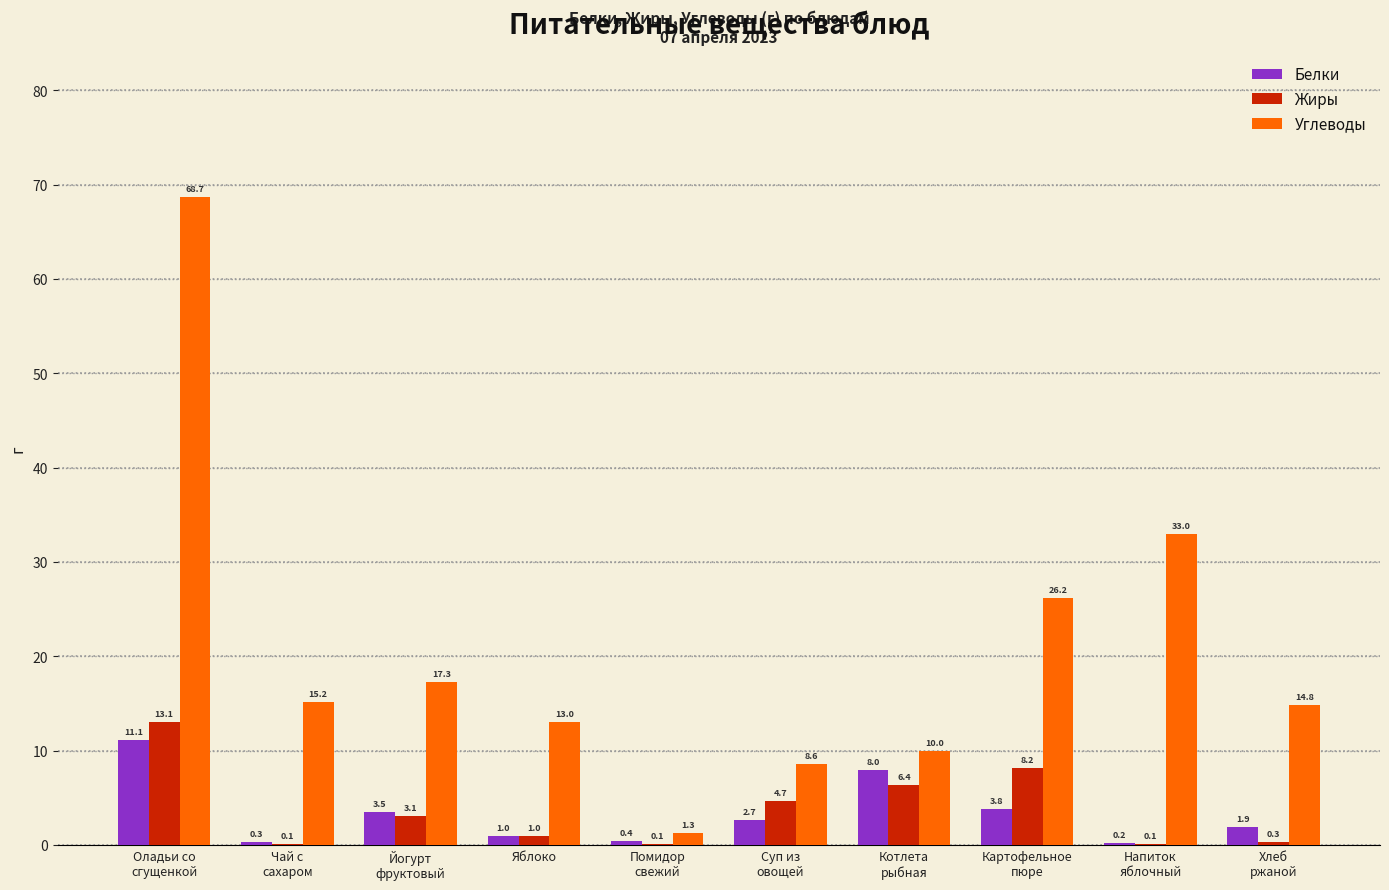

Which series has the largest total across all categories?

Углеводы